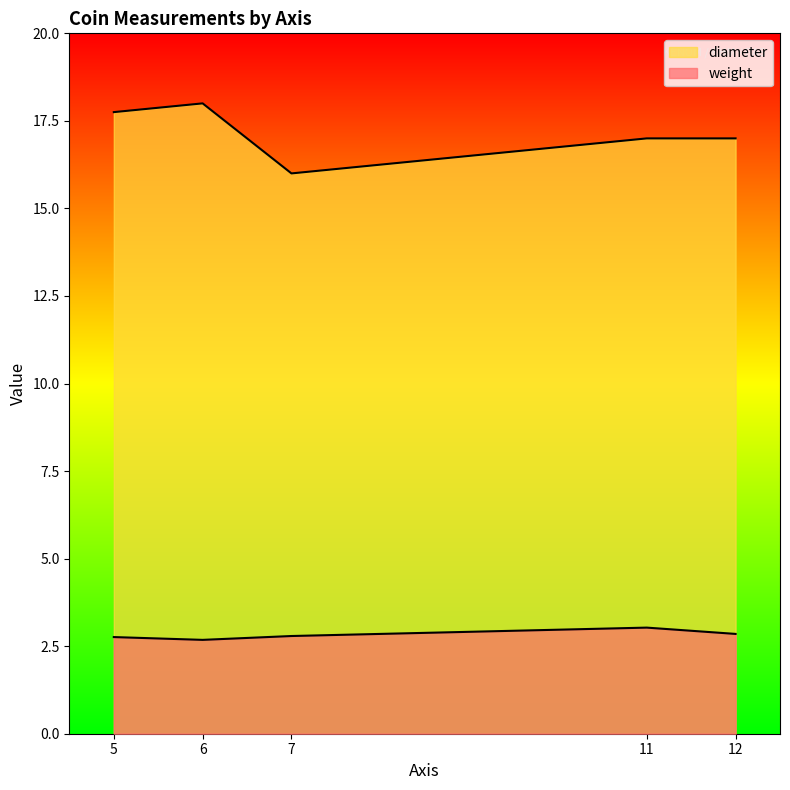

At which category is the sum across all series the highest?

6